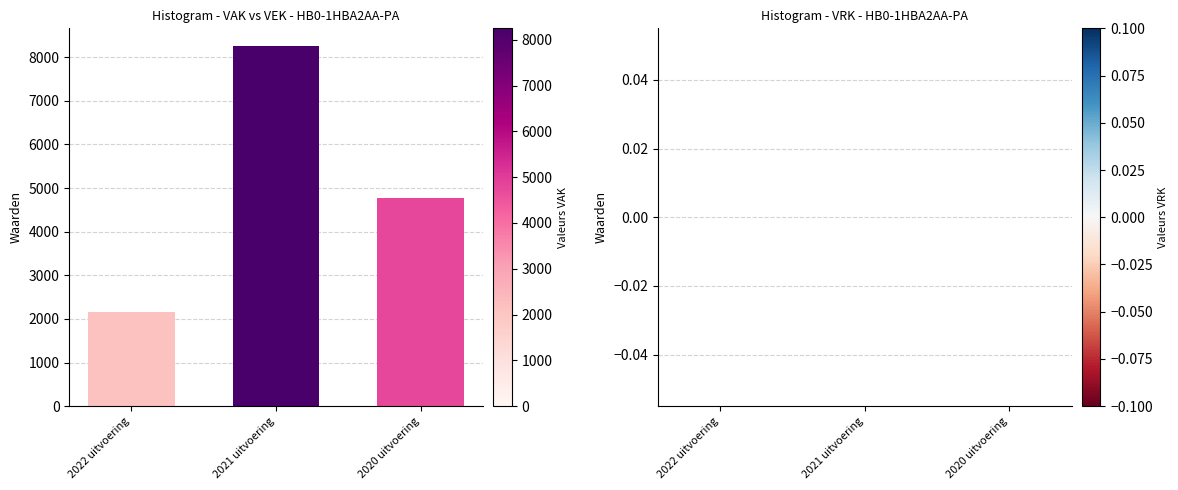

Rank the categories by value from highest to lowest.

2021 uitvoering, 2020 uitvoering, 2022 uitvoering